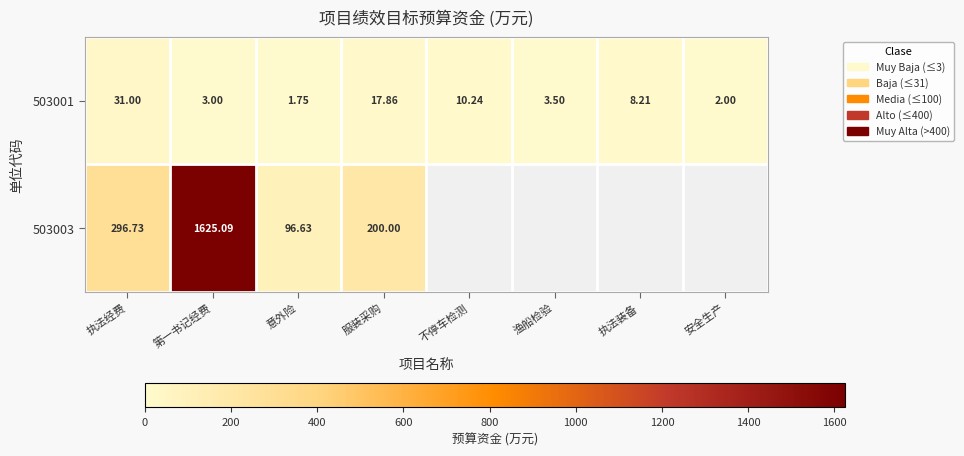

Which series changed the most between 执法经费 and 第一书记经费?

503003